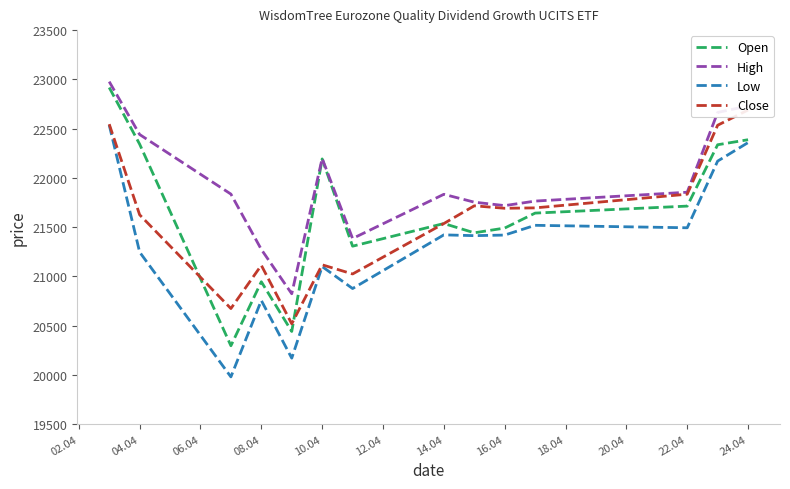

What is the approximate value of High at 10.04?

22197